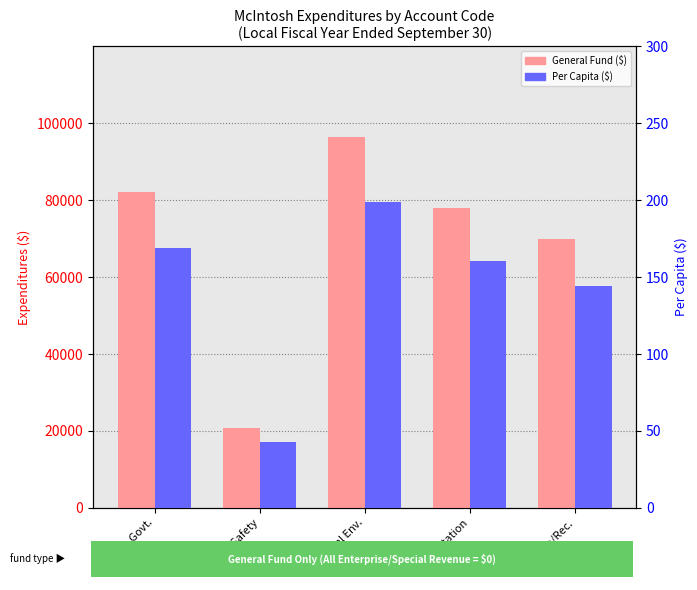

Rank the series at Public Safety from lowest to highest value.

Per Capita ($), General Fund ($)